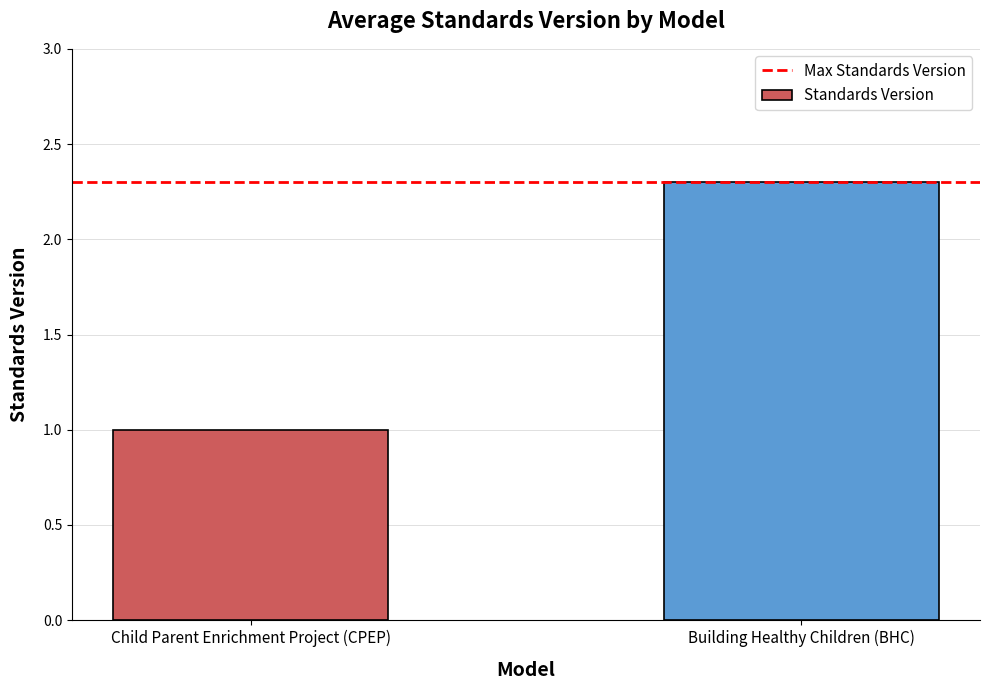

What is the maximum value shown in the chart?

2.3